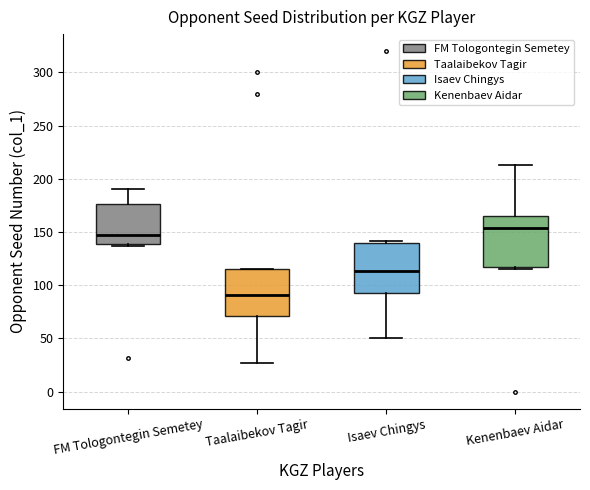

Reading left to right, read every box against the y-axis: the position of its median line, the range the box covers, and the ends of its whiskers. The values are not printed on the chart, so give them approximately, as read against the axis.

FM Tologontegin Semetey: median 145, box 140 to 175, whiskers 135 to 190
Taalaibekov Tagir: median 90, box 70 to 115, whiskers 25 to 115
Isaev Chingys: median 115, box 95 to 140, whiskers 50 to 140 (just above the box's upper edge)
Kenenbaev Aidar: median 155, box 115 to 165, whiskers 115 (just below the box's lower edge) to 215